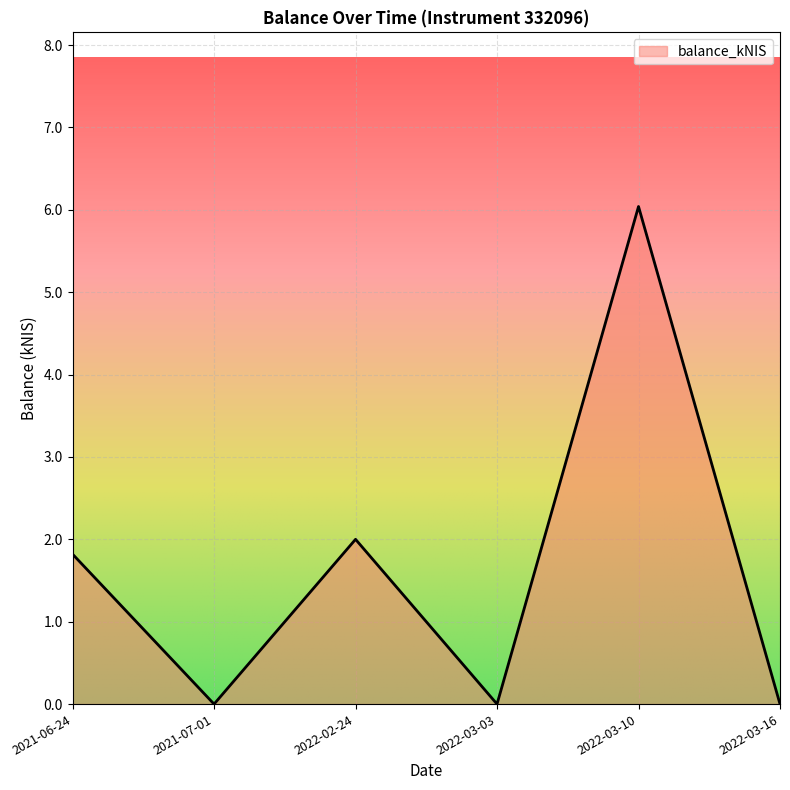

Which has a higher value, 2022-03-03 or 2022-03-10?

2022-03-10